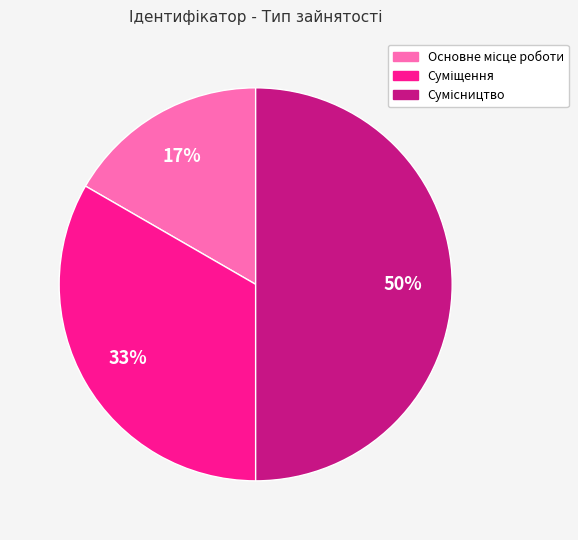

To the nearest percent, what is the average slice percentage?

33%